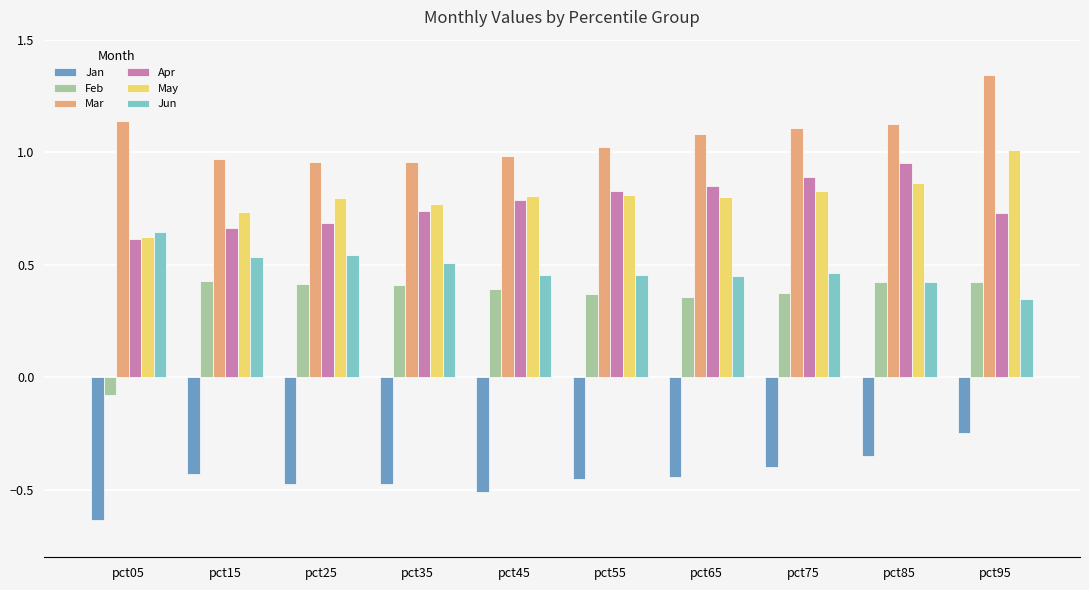

Where is Jan nearest to the value 0?

pct95